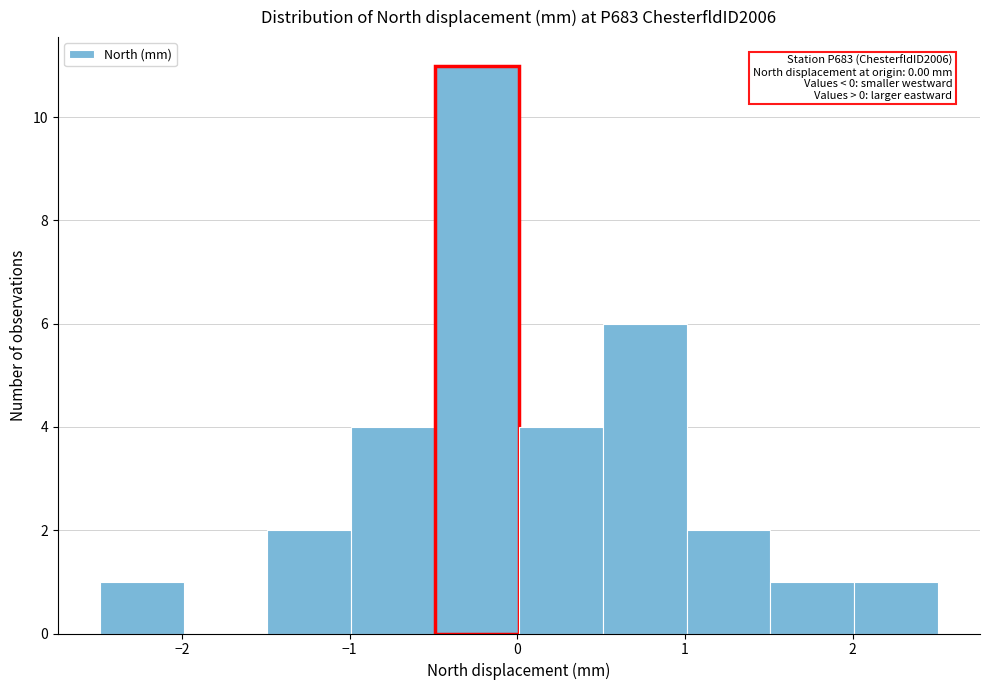

Over which range of the x-axis is the bar tallest?

-0.49 to 0.01